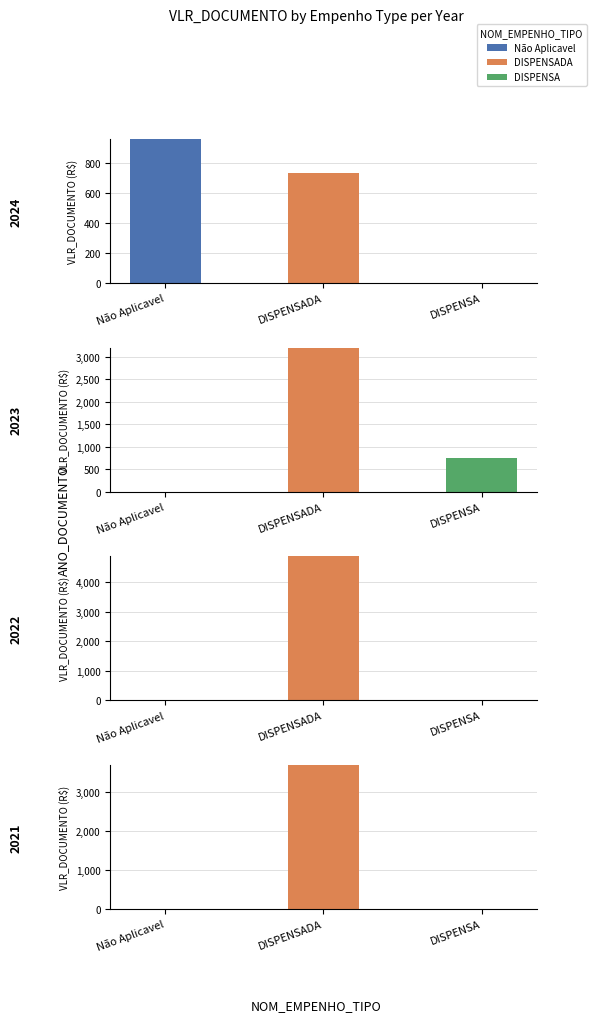

Rank the series at DISPENSA from lowest to highest value.

Não Aplicavel, DISPENSADA, DISPENSA